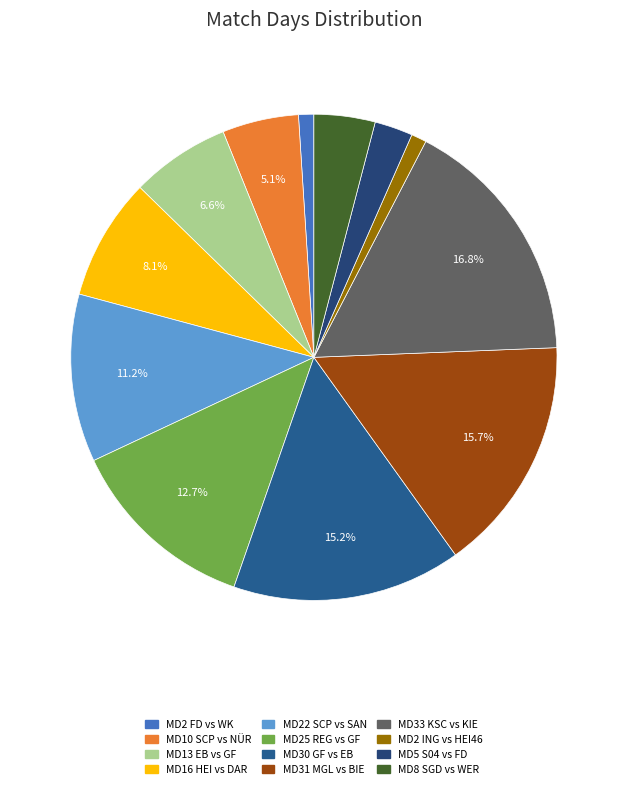

How many segments does this pie chart have?

12